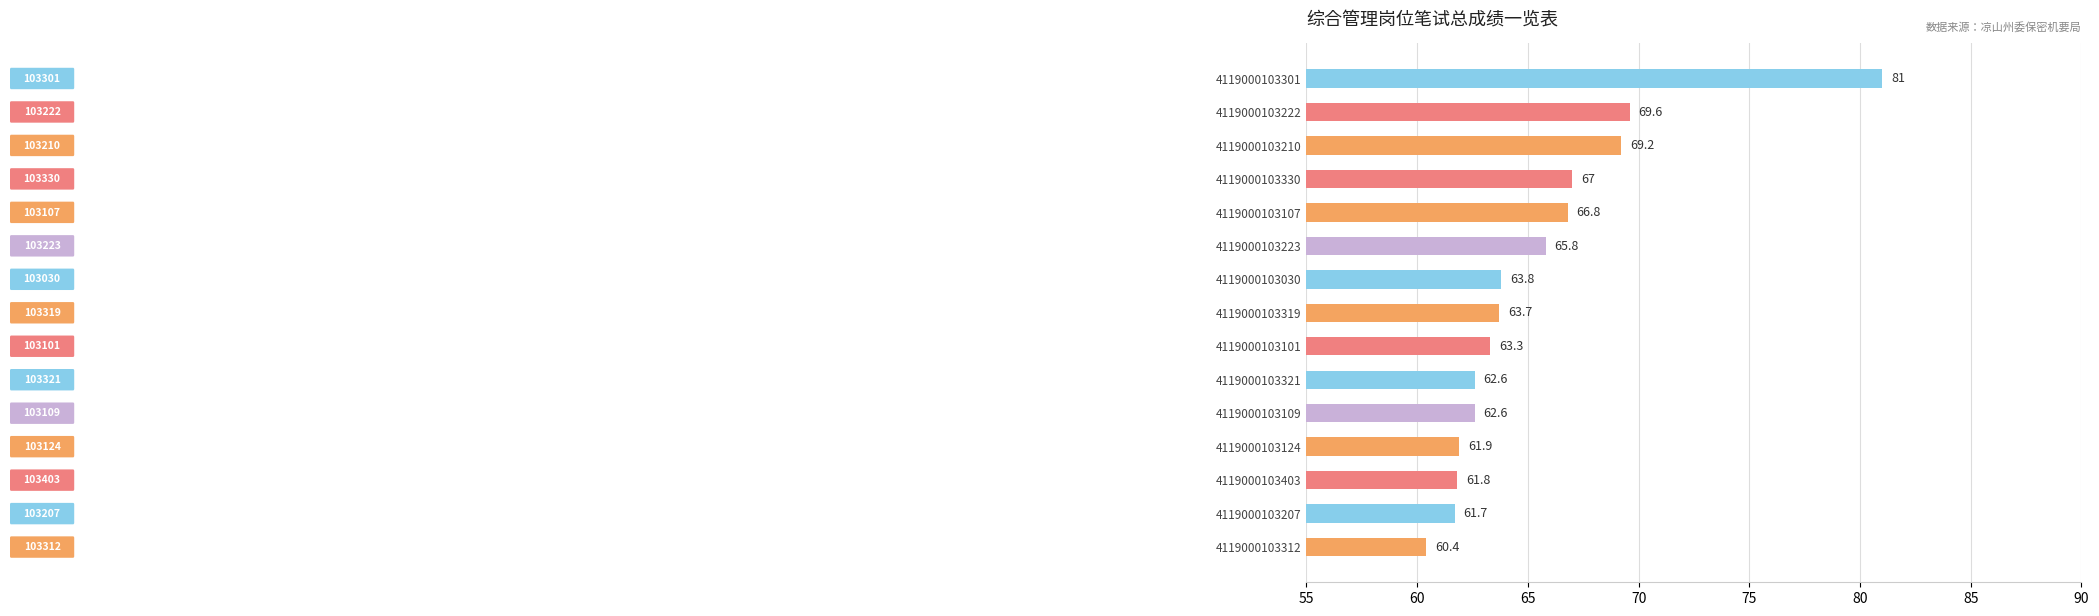

How many distinct data groups are displayed?

1